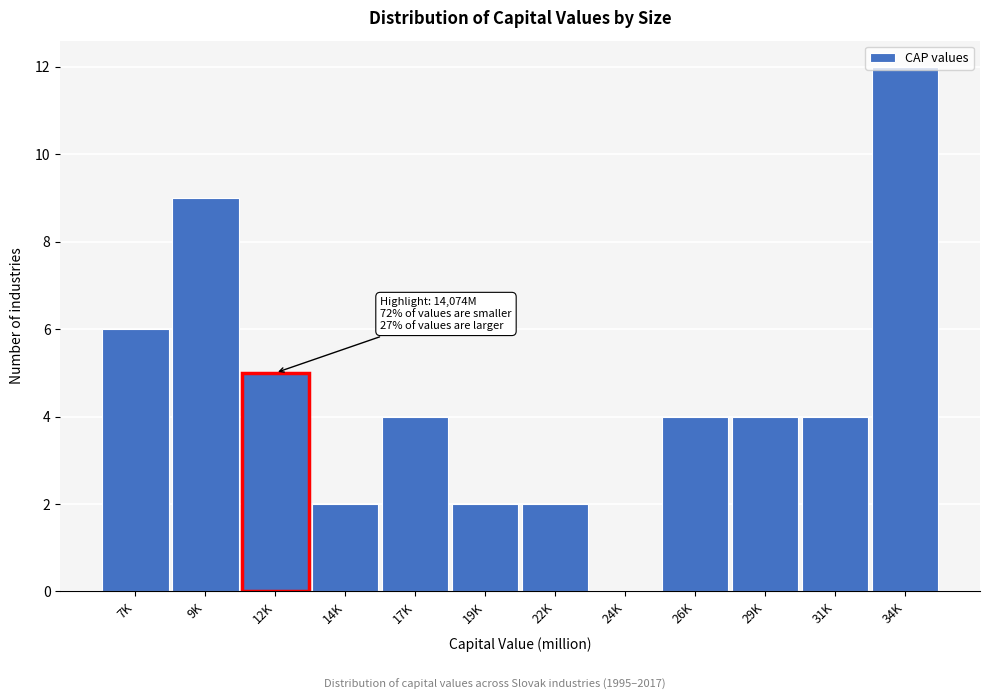

Which has a higher value, 31K or 24K?

31K